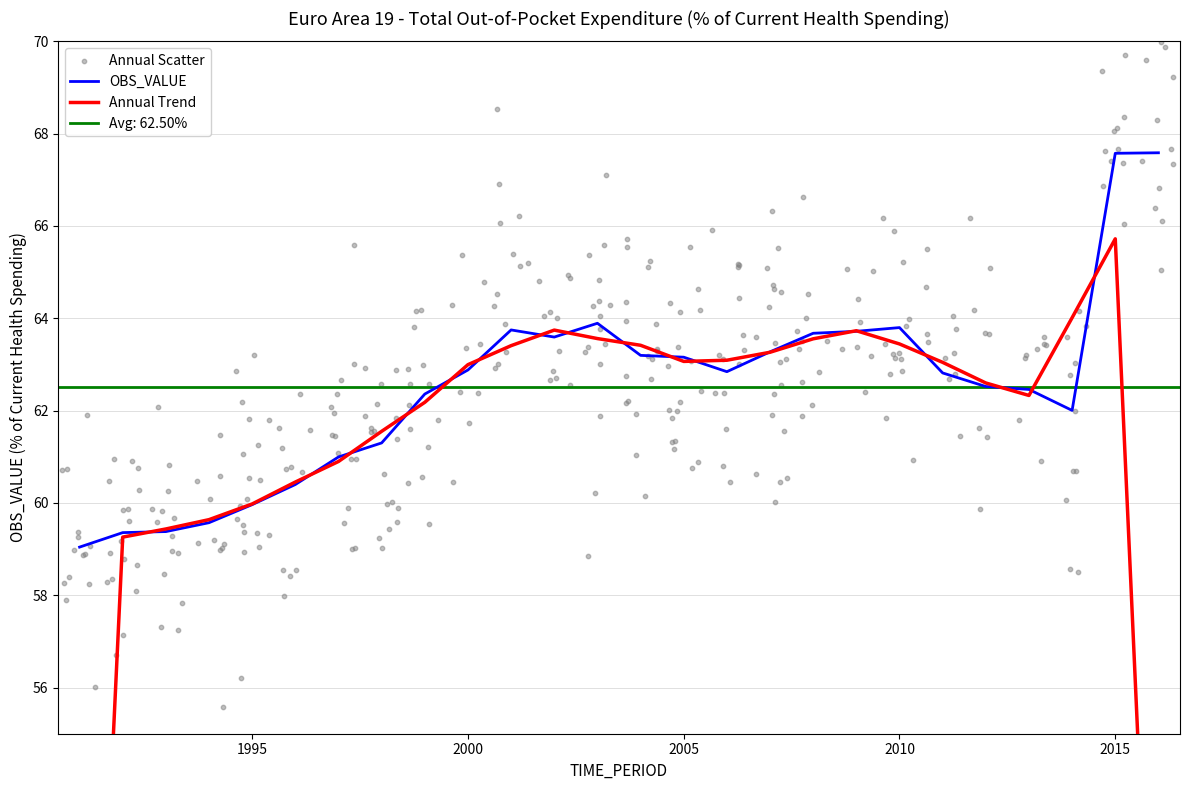

Approximately how many times larger is the value at 2014 compared to 2007?

1.0